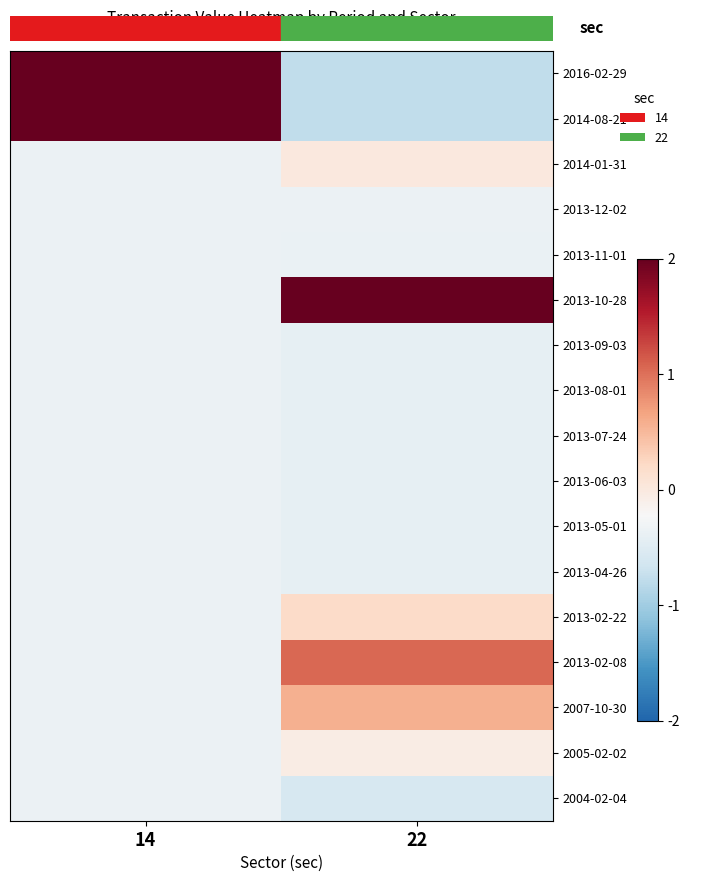

Which label corresponds to the largest value in the chart?

22